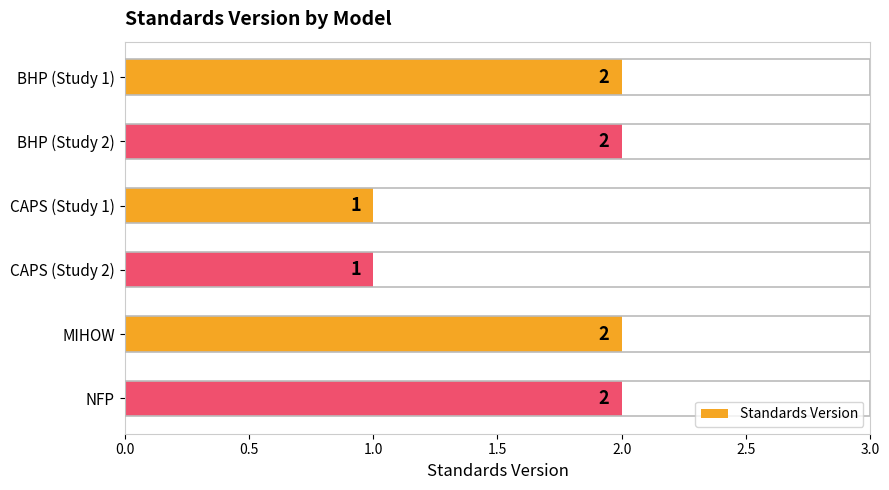

Reading top to bottom, list all the values displayed in this chart.

2	2	1	1	2	2